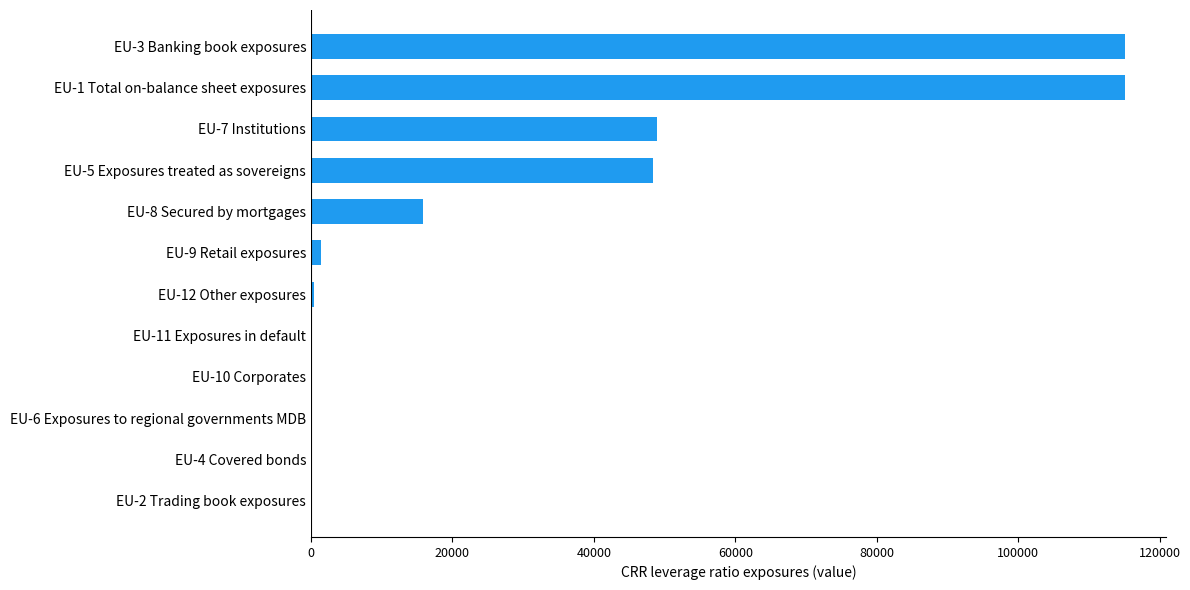

What is the sum of all values?

345427.7